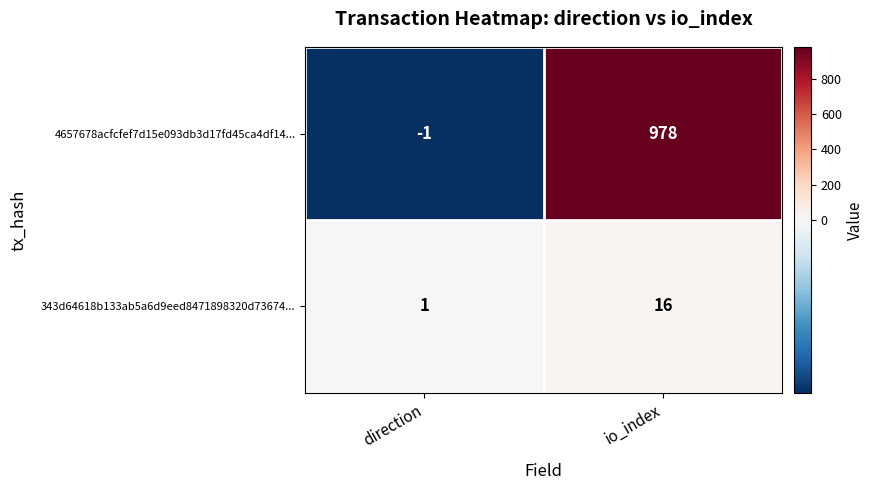

True or false: 343d64618b133ab5a6d9eed8471898320d73674... has a value of 1 at direction.

True